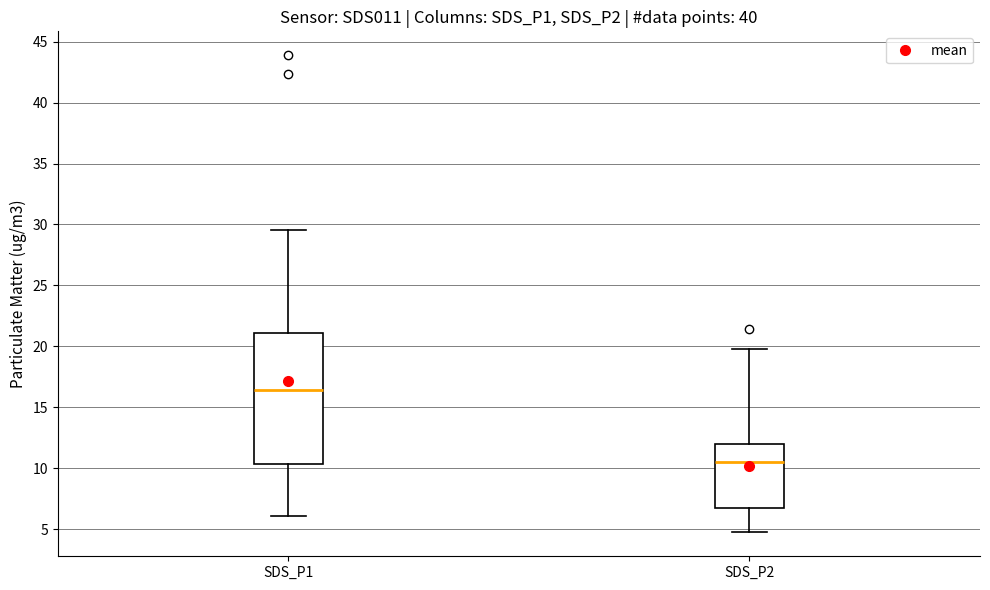

Where does the upper whisker of the box for SDS_P2 end on the y-axis? The values are not printed on the chart, so give them approximately, as read against the axis.

20.0